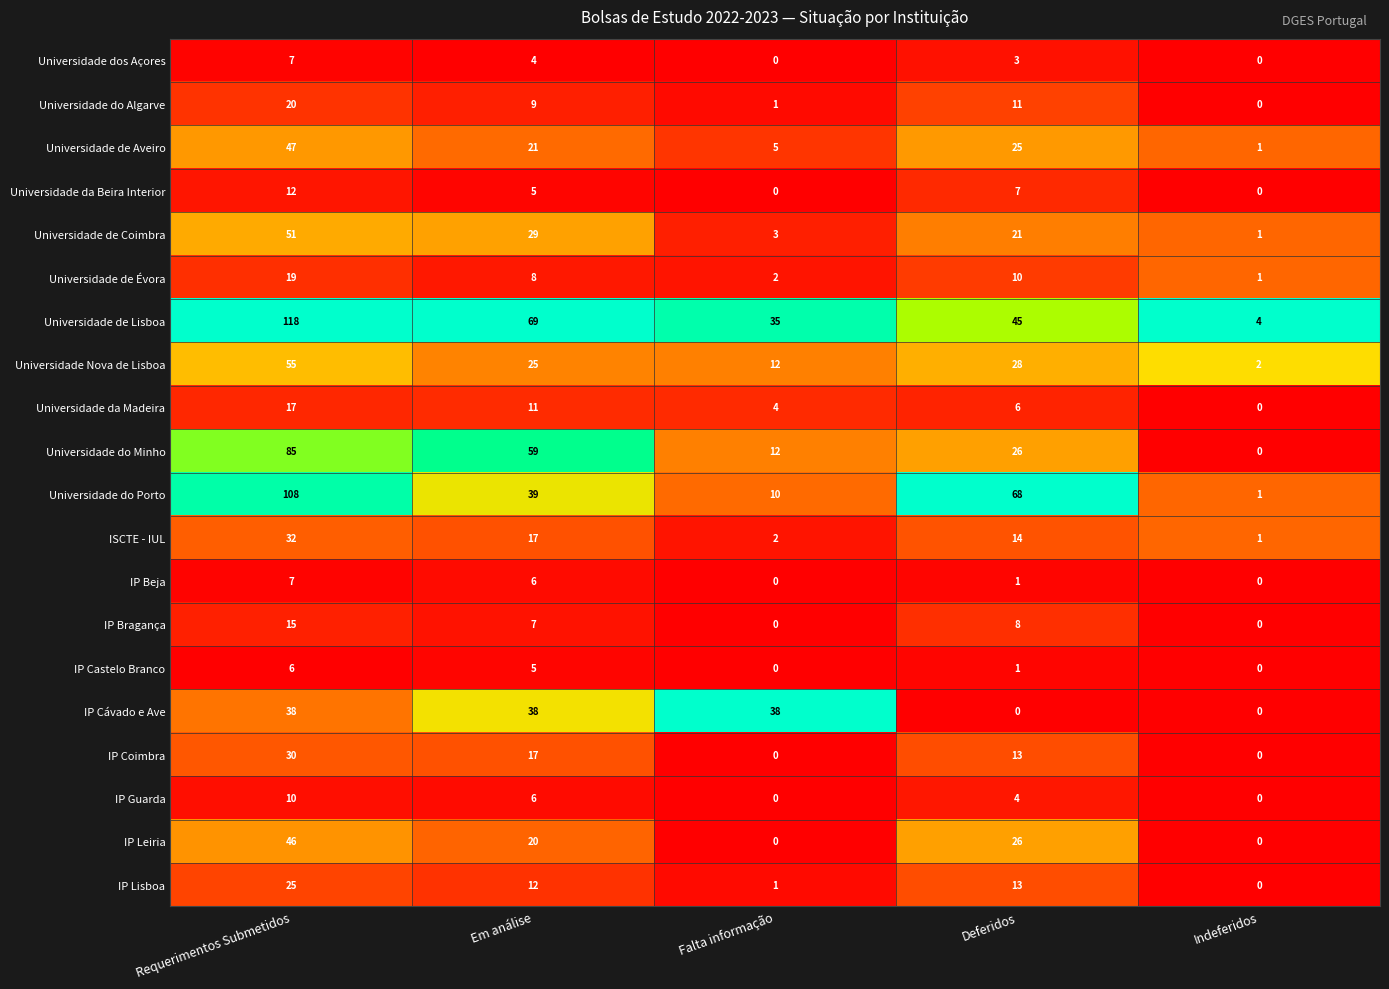

What is the highest value of the Universidade dos Açores series?

7